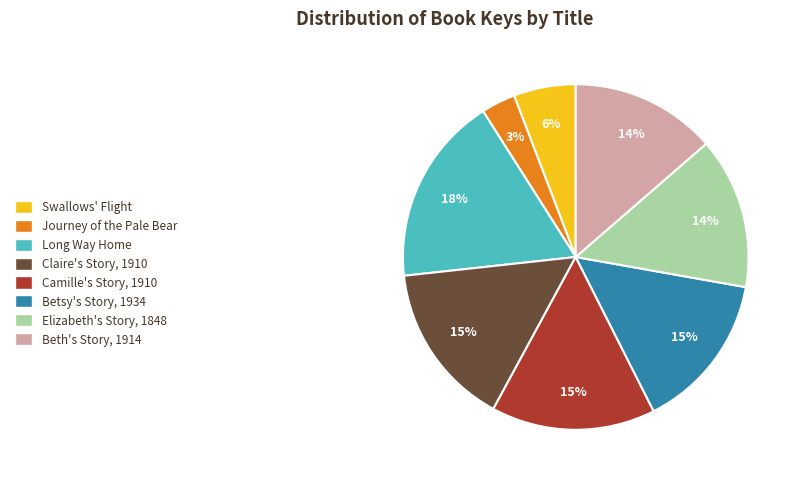

Is the sum of Swallows' Flight and Elizabeth's Story, 1848 greater than half?

No